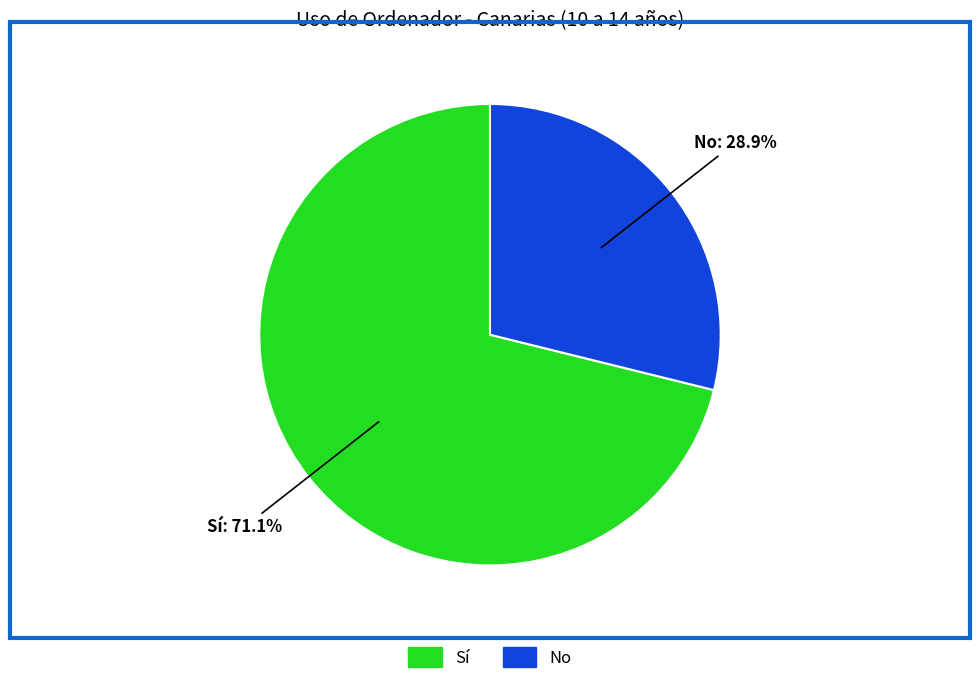

Which slice is the largest?

Sí